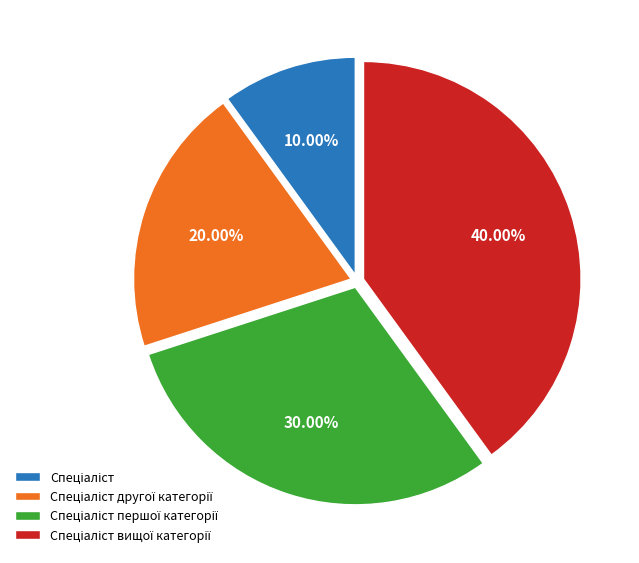

Is there any slice that represents more than half of the pie?

No